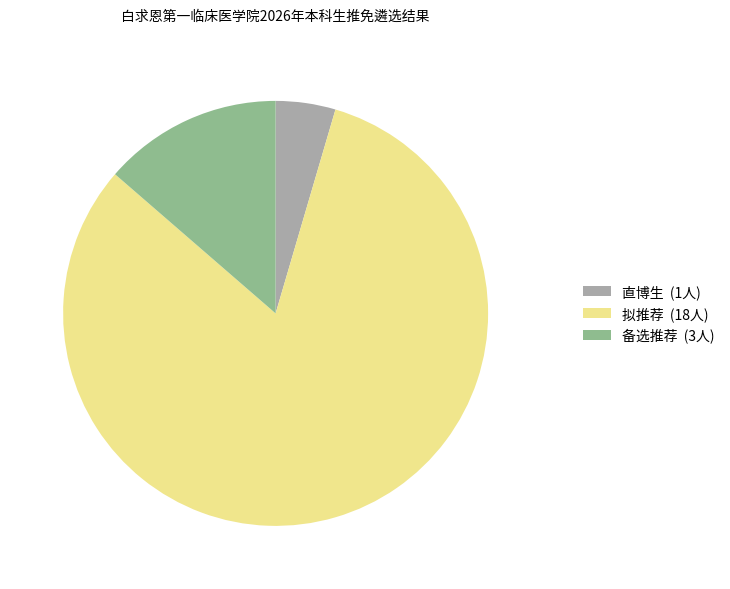

The 拟推荐 (18人) slice represents 82% of the pie. True or false?

True